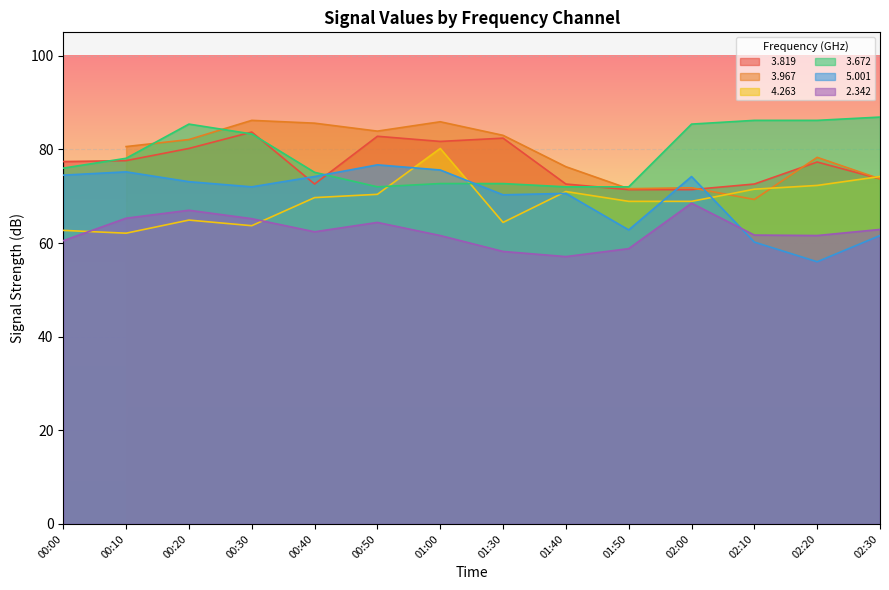

True or false:   2.342 and   3.819 cross at least once.

False